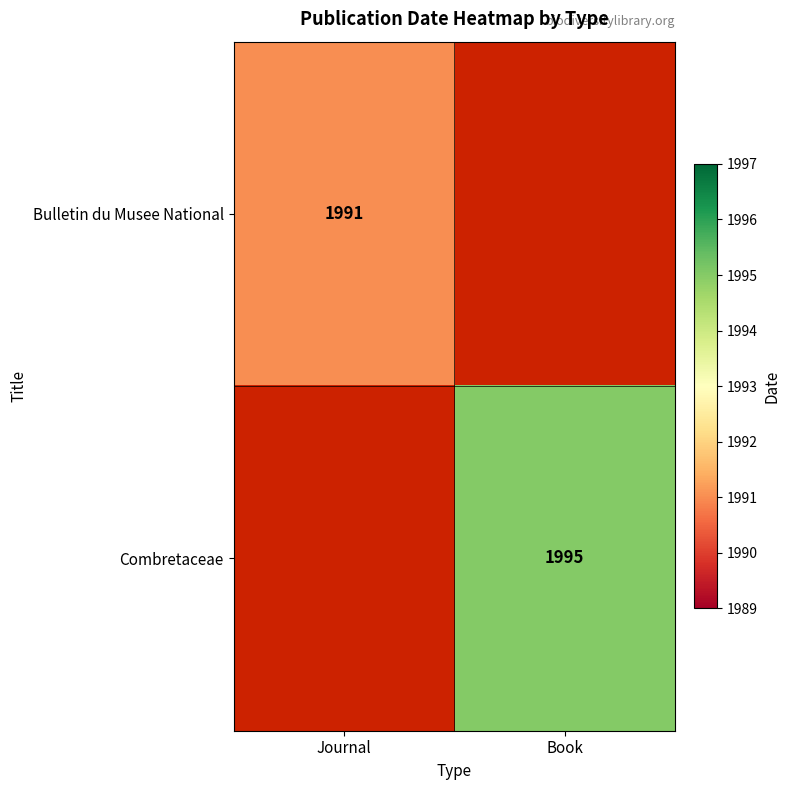

Is the value of Combretaceae at Book greater than the value of Bulletin du Musee National at Journal?

Yes